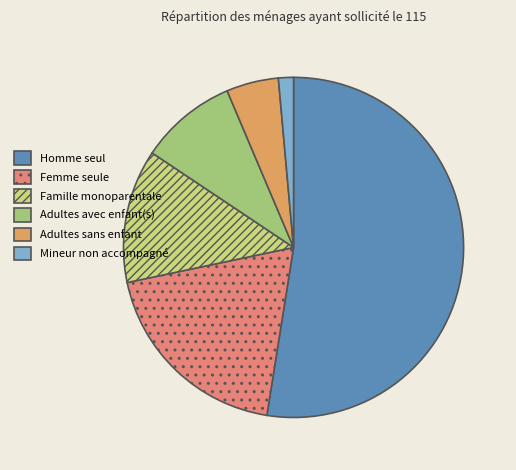

Does Homme seul represent more than half of the total?

Yes